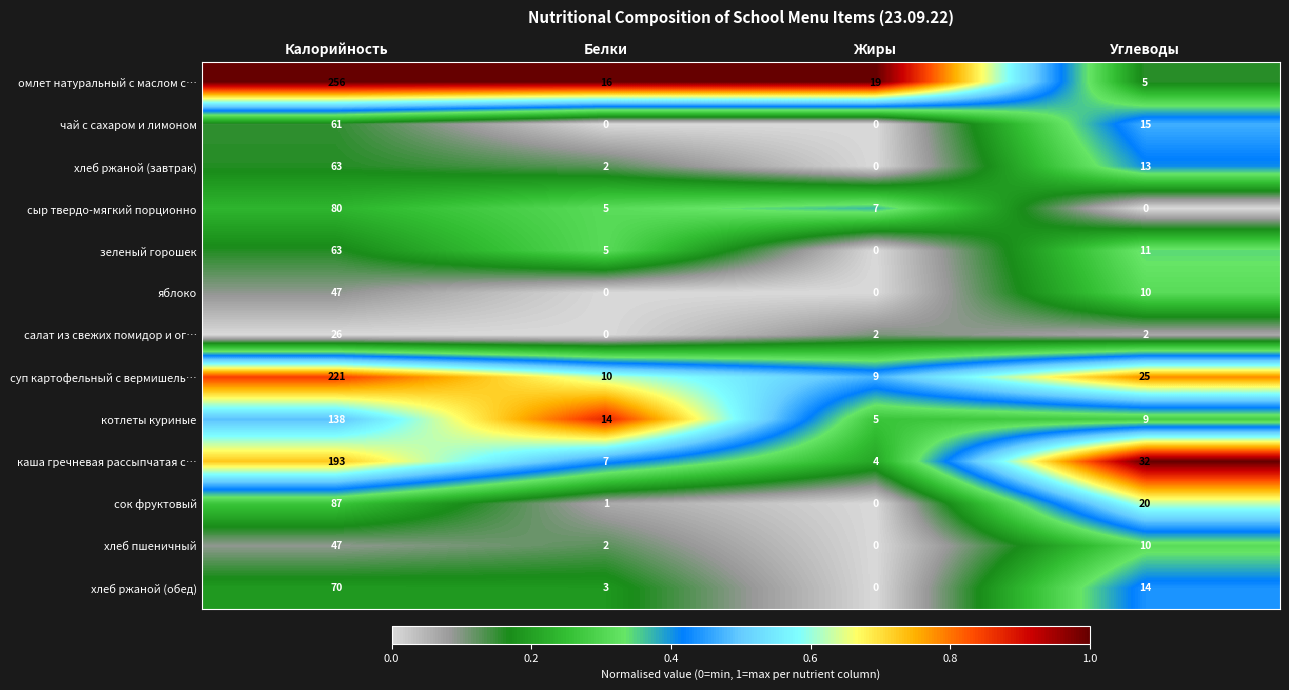

True or false: каша гречневая рассыпчатая с… has a value of 193 at Калорийность.

True